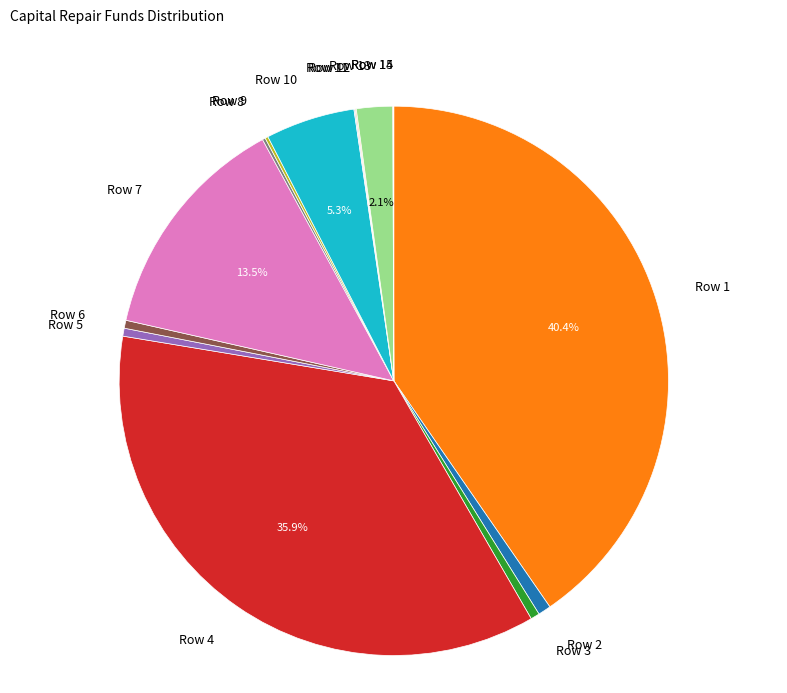

To the nearest percent, what percentage of the pie is Row 2?

1%